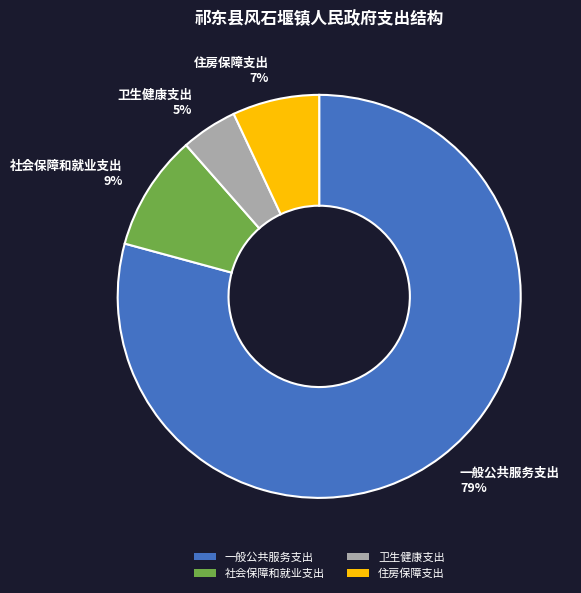

Is it true that 一般公共服务支出 is 71% of the pie?

False